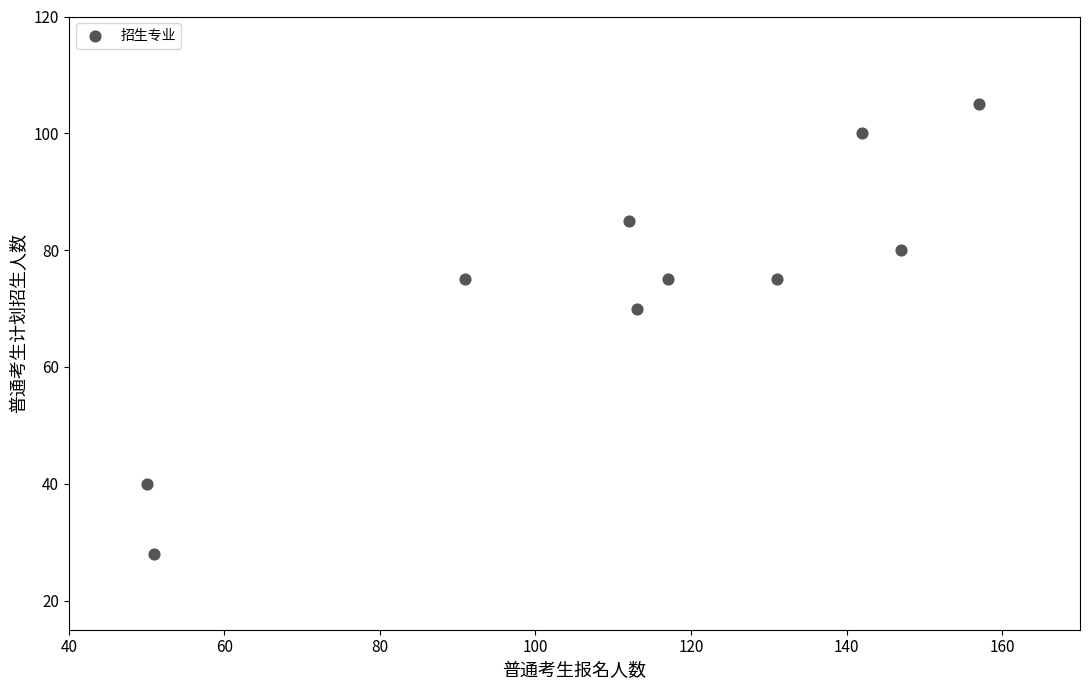

What Y value in the scatter plot is closest to 66?

70